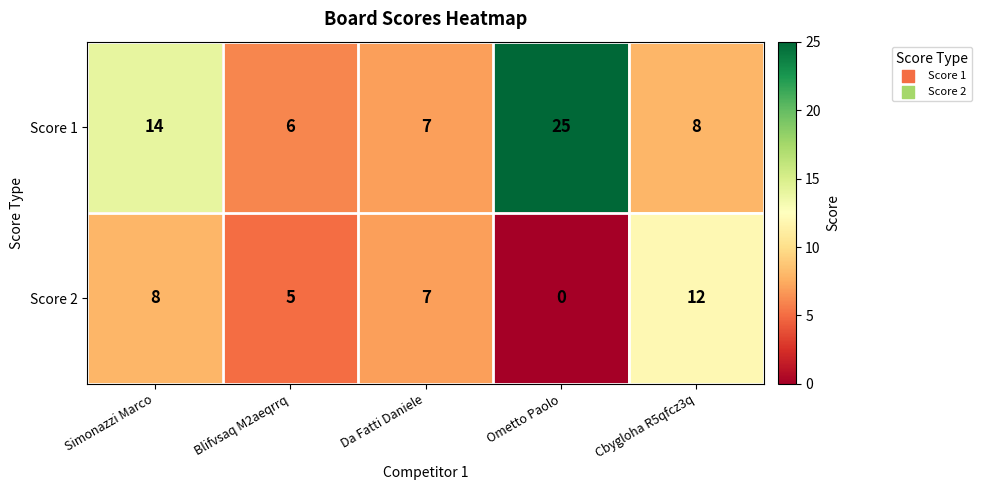

Rank the series by their average value, from highest to lowest.

Score 1, Score 2